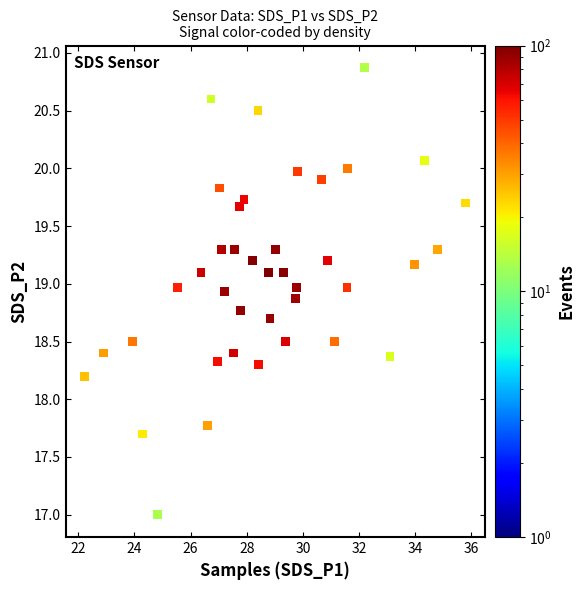

What is the range of X values (max minus min)?

13.6